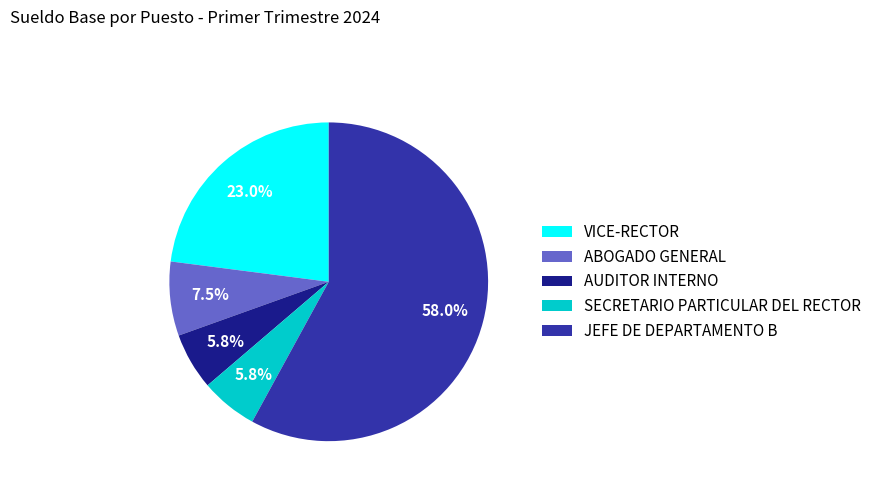

Between AUDITOR INTERNO and VICE-RECTOR, which is larger?

VICE-RECTOR